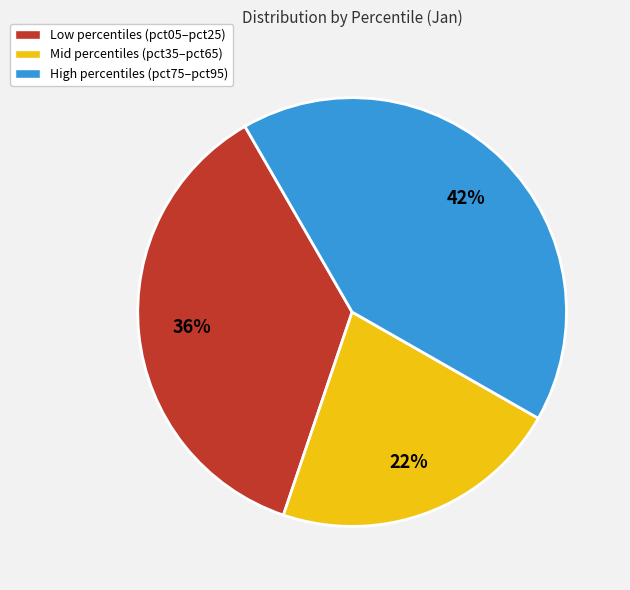

Combined, do High percentiles (pct75–pct95) and Mid percentiles (pct35–pct65) account for over 50%?

Yes